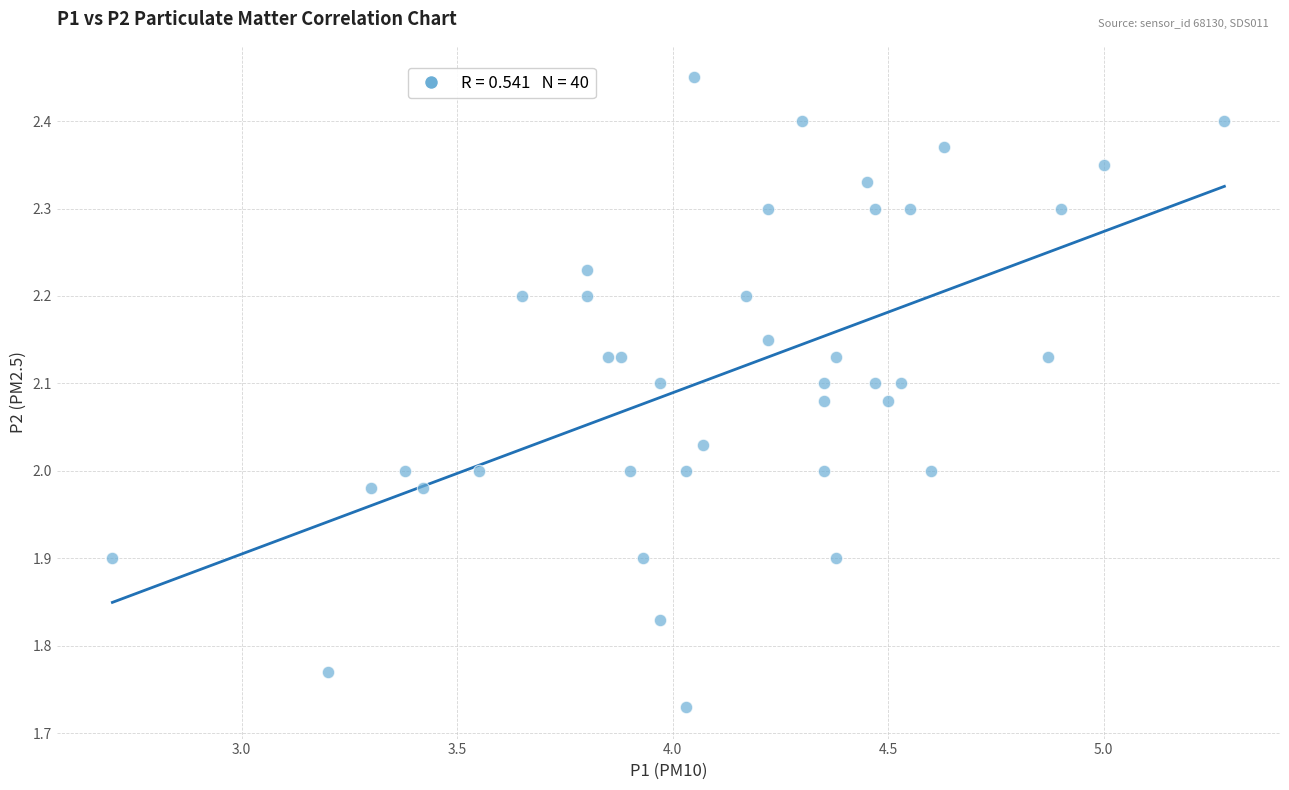

What is the range of X values (max minus min)?

2.6